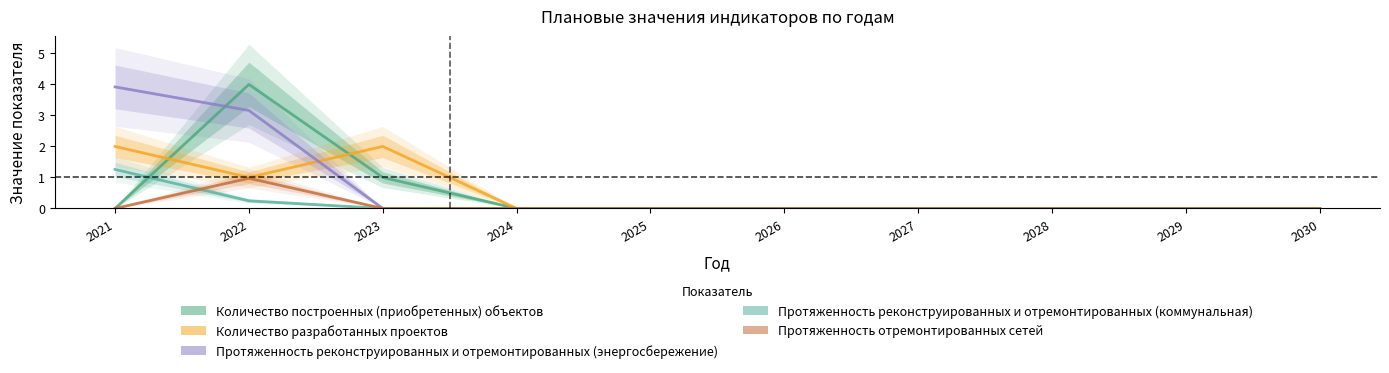

At which label is Количество разработанных проектов closest to 1?

2022